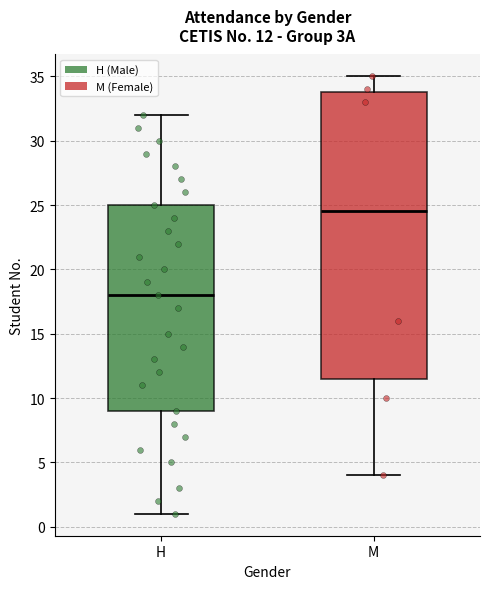

Which box's median line is the lowest?

H